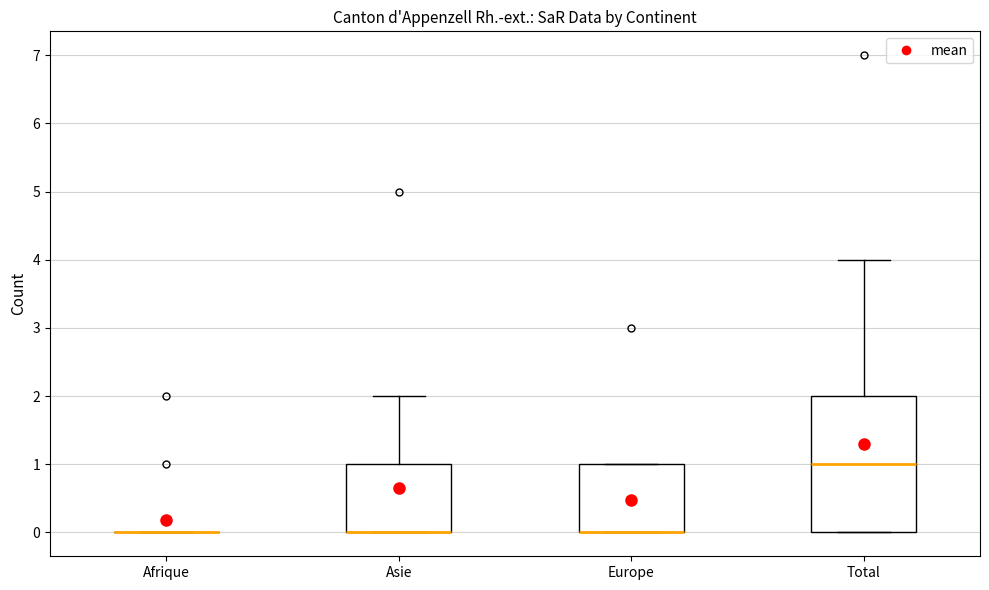

Reading left to right, read every box against the y-axis: the position of its median line, the range the box covers, and the ends of its whiskers. The values are not printed on the chart, so give them approximately, as read against the axis.

Afrique: box collapsed to a line at 0, whiskers 0 to 0
Asie: median 0 (drawn on the box's lower edge), box 0 to 1, whiskers 0 to 2
Europe: median 0 (drawn on the box's lower edge), box 0 to 1, whiskers 0 to 1
Total: median 1, box 0 to 2, whiskers 0 to 4